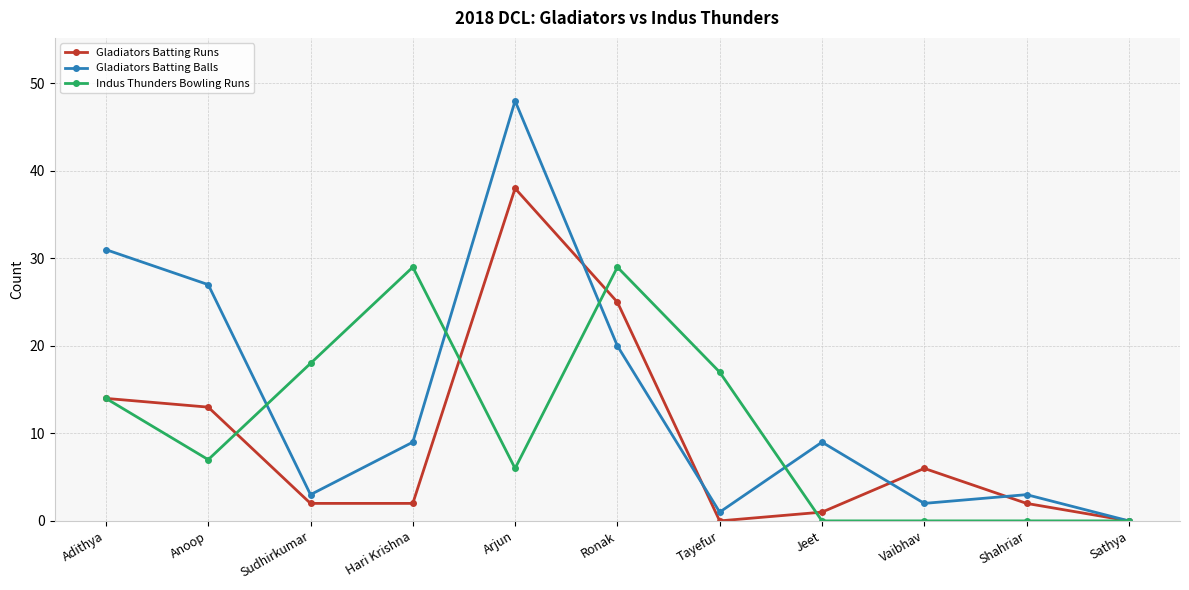

What is the difference between the second highest and minimum values in the Gladiators Batting Balls series?

31